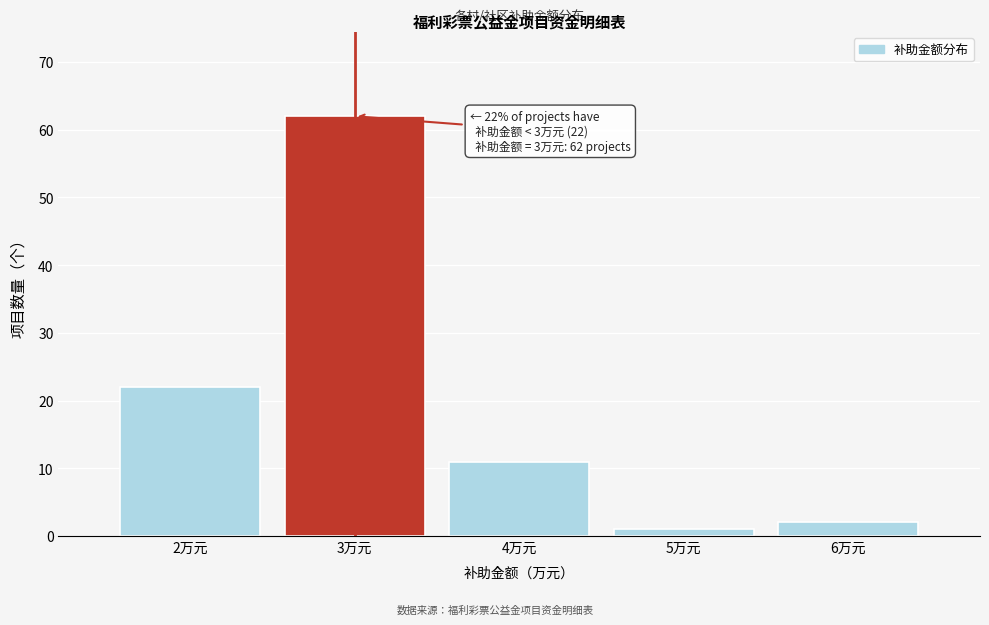

Which range on the x-axis has the tallest bar?

2.5 to 3.5